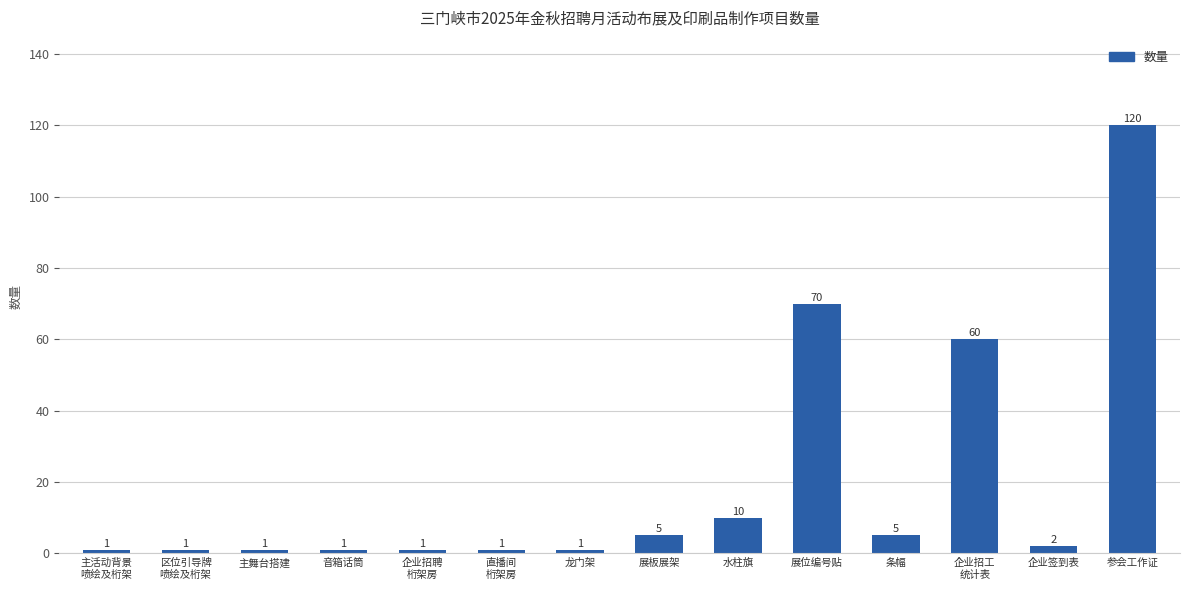

What position from the right is 展板展架?

7